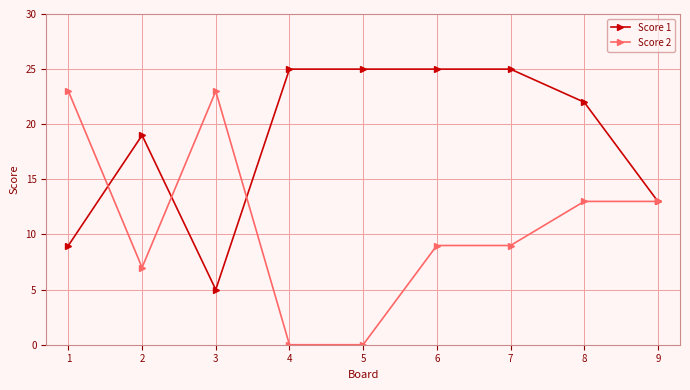

Which series has the widest spread of values?

Score 2